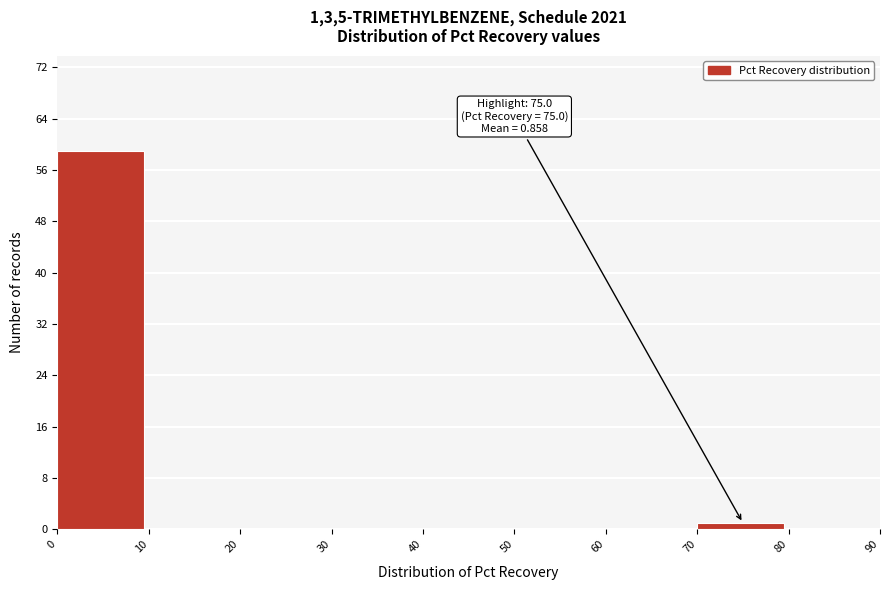

Which range on the x-axis has the tallest bar?

0 to 10